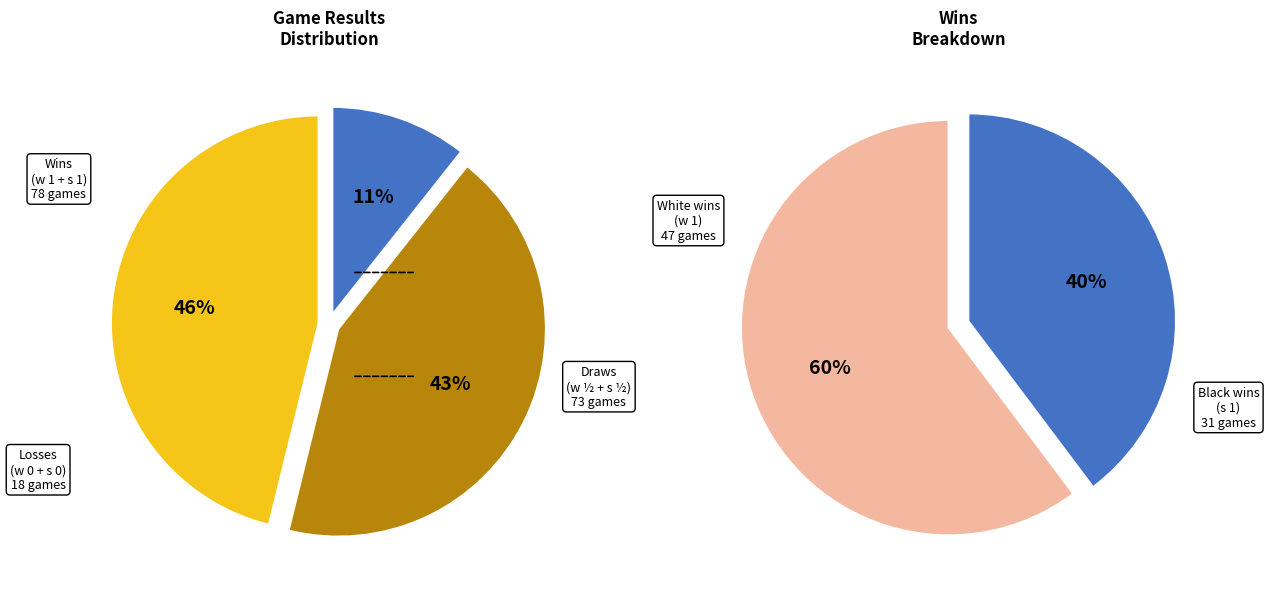

Which has a higher value, s 1 or w 0?

s 1